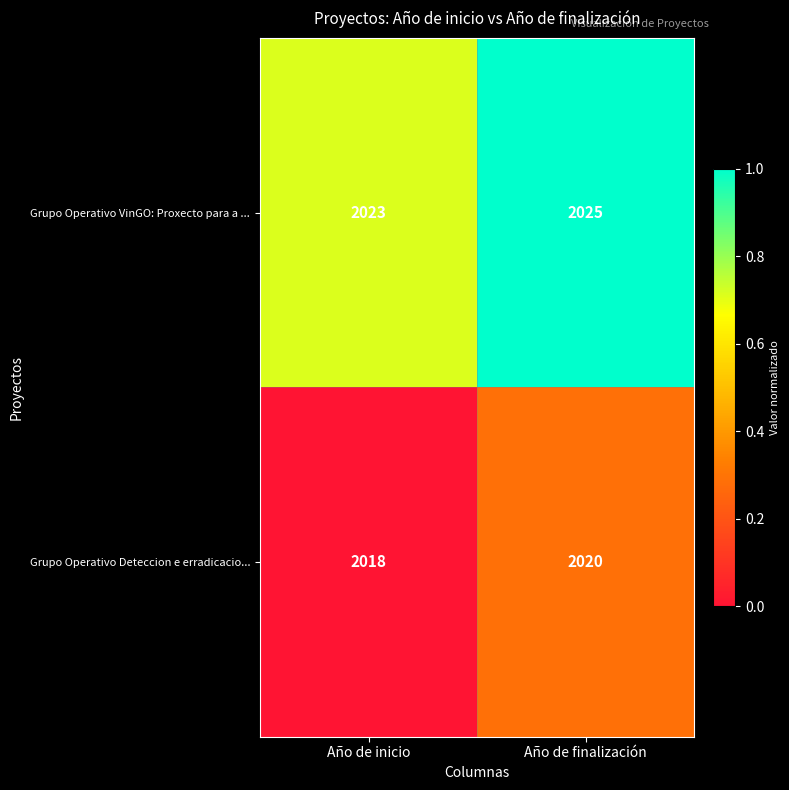

At which category is the sum across all series the highest?

Año de finalización